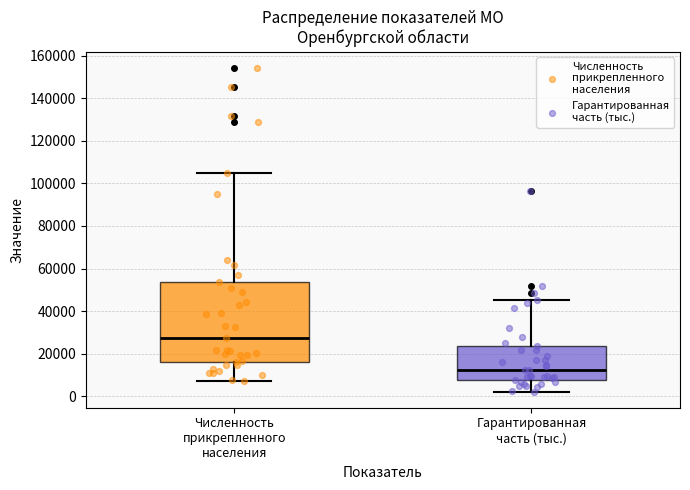

Reading left to right, transcribe this box plot: for each box, give where its median line is, the range the box spans, and where its two whiskers end, as read against the y-axis. The values are not printed on the chart, so give them approximately, as read against the axis.

Численность прикрепленного населения: median 28000, box 16000 to 54000, whiskers 8000 to 104000
Гарантированная часть (тыс.): median 12000, box 8000 to 24000, whiskers 2000 to 46000